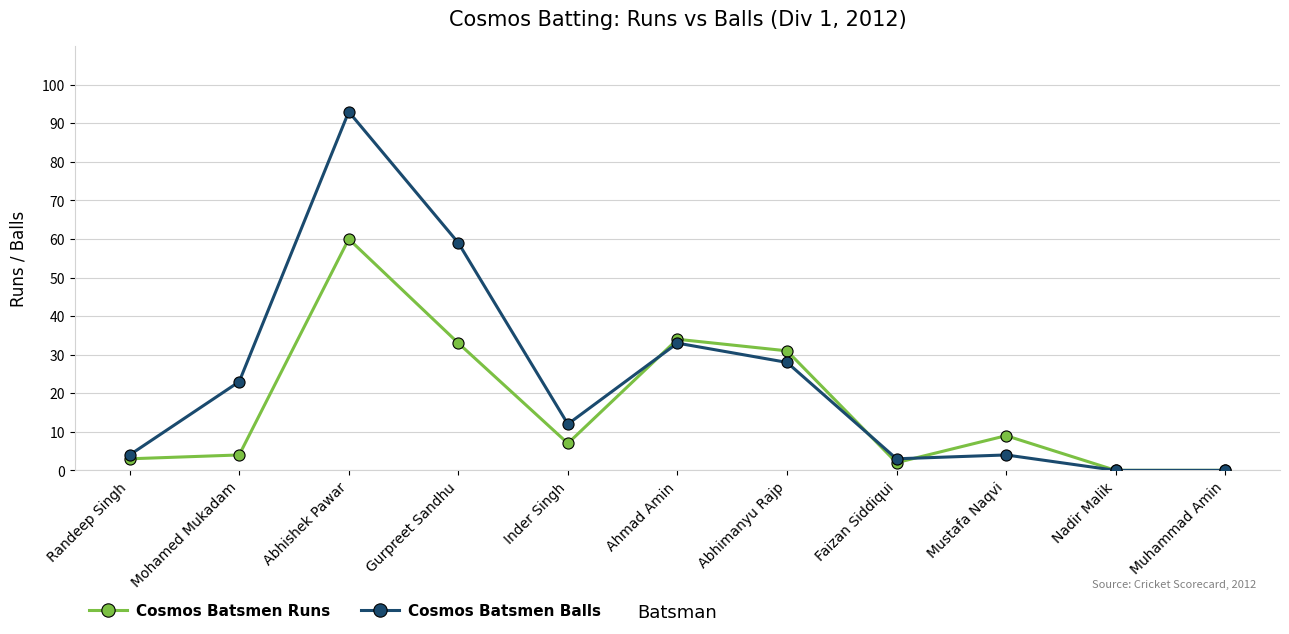

What is the difference between the second highest and minimum values in the Cosmos Batsmen Runs series?

34